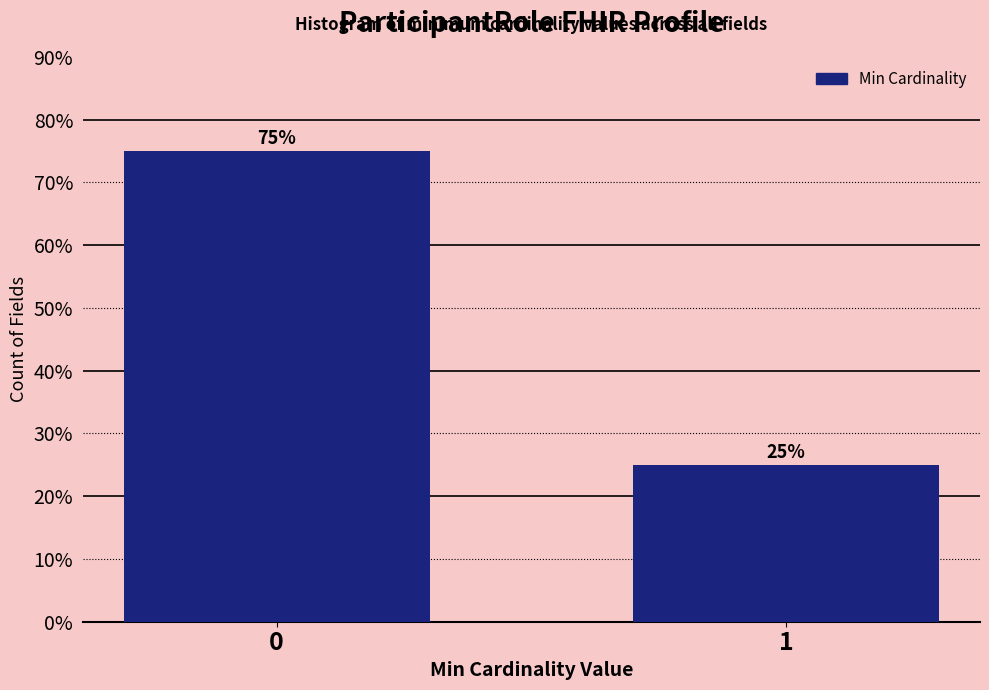

Reading right to left, list all the values displayed in this chart.

1=25	0=75